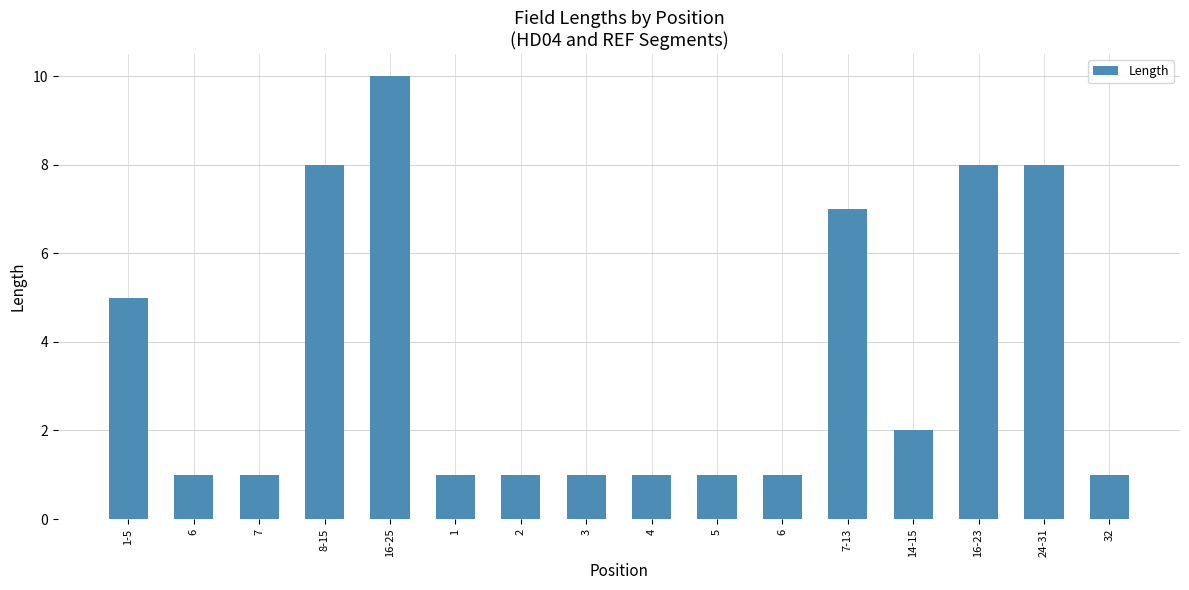

What is the ratio of the value at 7-13 to the value at 32?

7.0